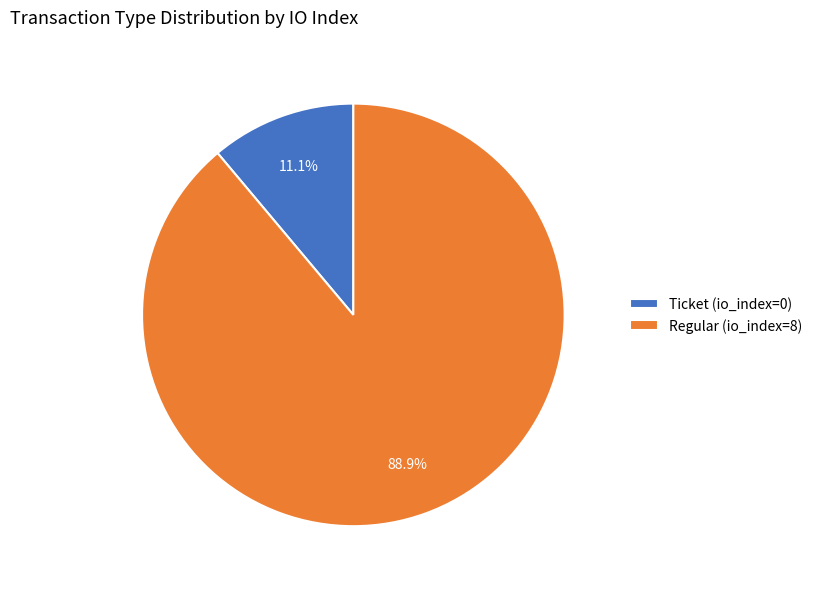

Between Ticket (io_index=0) and Regular (io_index=8), which is larger?

Regular (io_index=8)